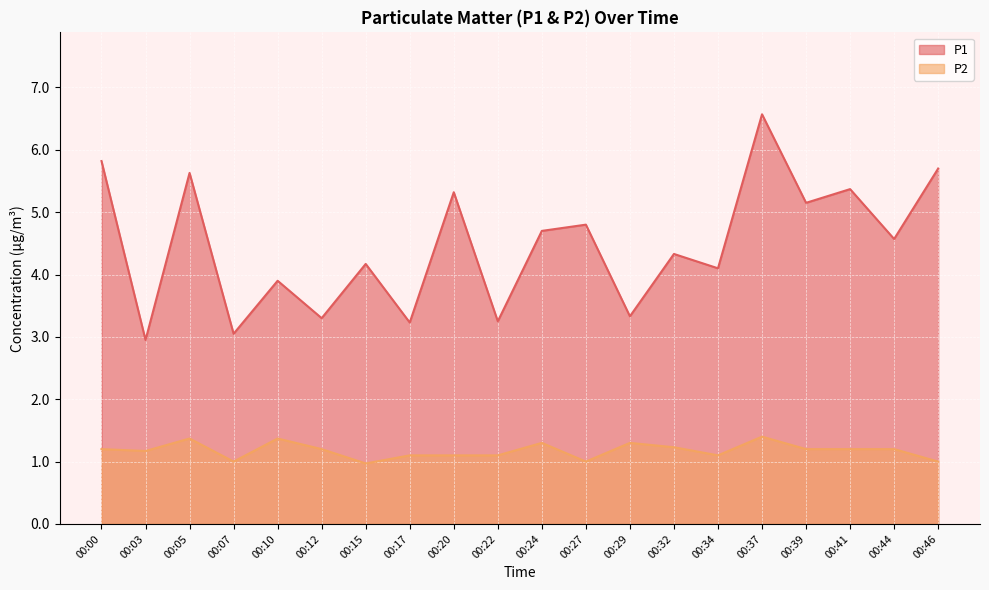

What is the highest value of the P1 series?

6.6